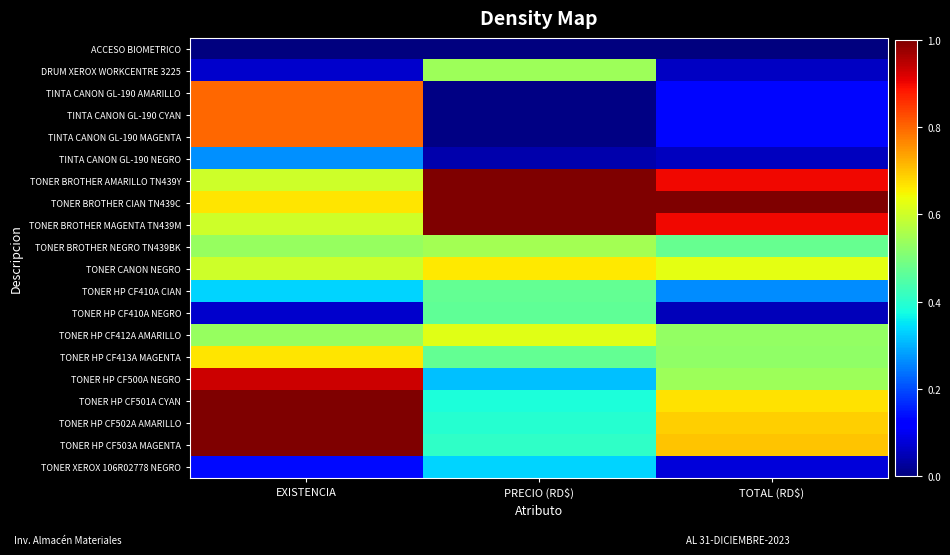

Which series has the largest total across all categories?

TONER BROTHER CIAN TN439C